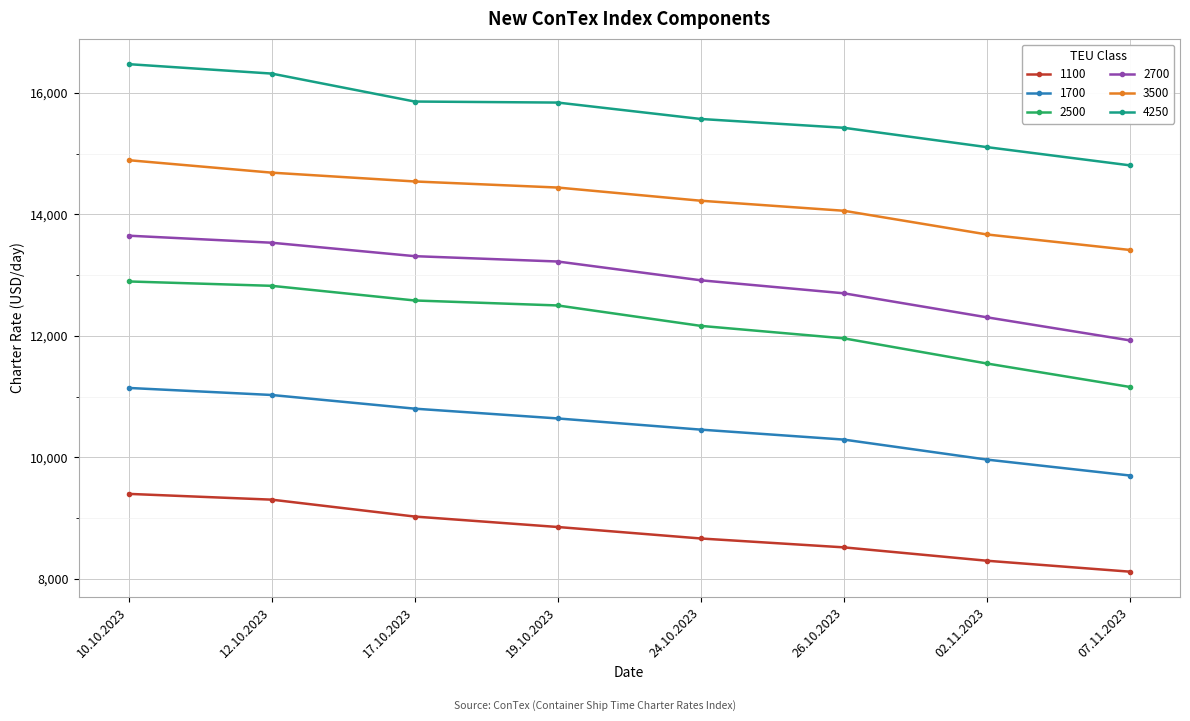

At which category is the sum across all series the highest?

10.10.2023